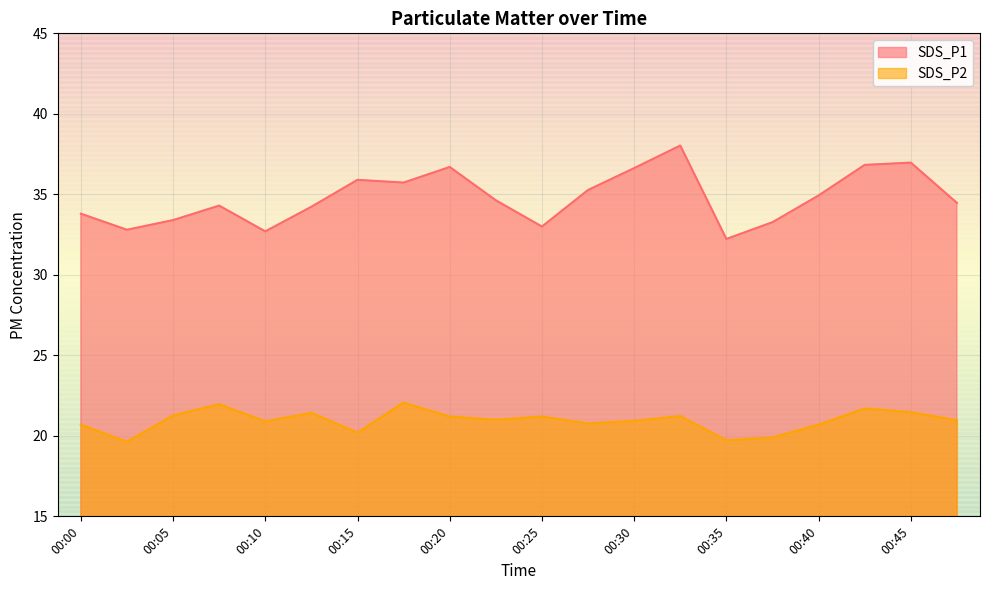

Reading left to right, what are all the values shown in this chart?

SDS_P1: 33.8	32.8	33.4	34.3	32.7	34.2	35.9	35.7	36.7	34.6	33.0	35.3	36.6	38.0	32.2	33.3	34.9	36.8	37.0	34.5
SDS_P2: 20.7	19.6	21.3	22.0	20.9	21.4	20.2	22.1	21.2	21.0	21.2	20.8	20.9	21.2	19.7	19.9	20.7	21.7	21.5	21.0